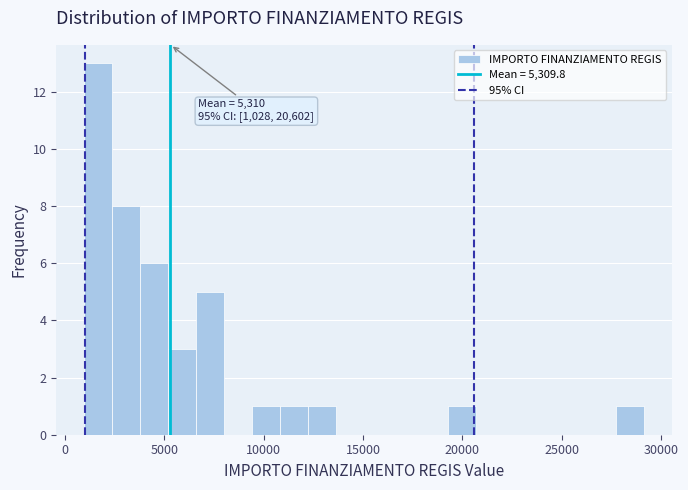

Around what value on the x-axis is the tallest bar? Give the approximate position of its centre, as read against the axis.

1500